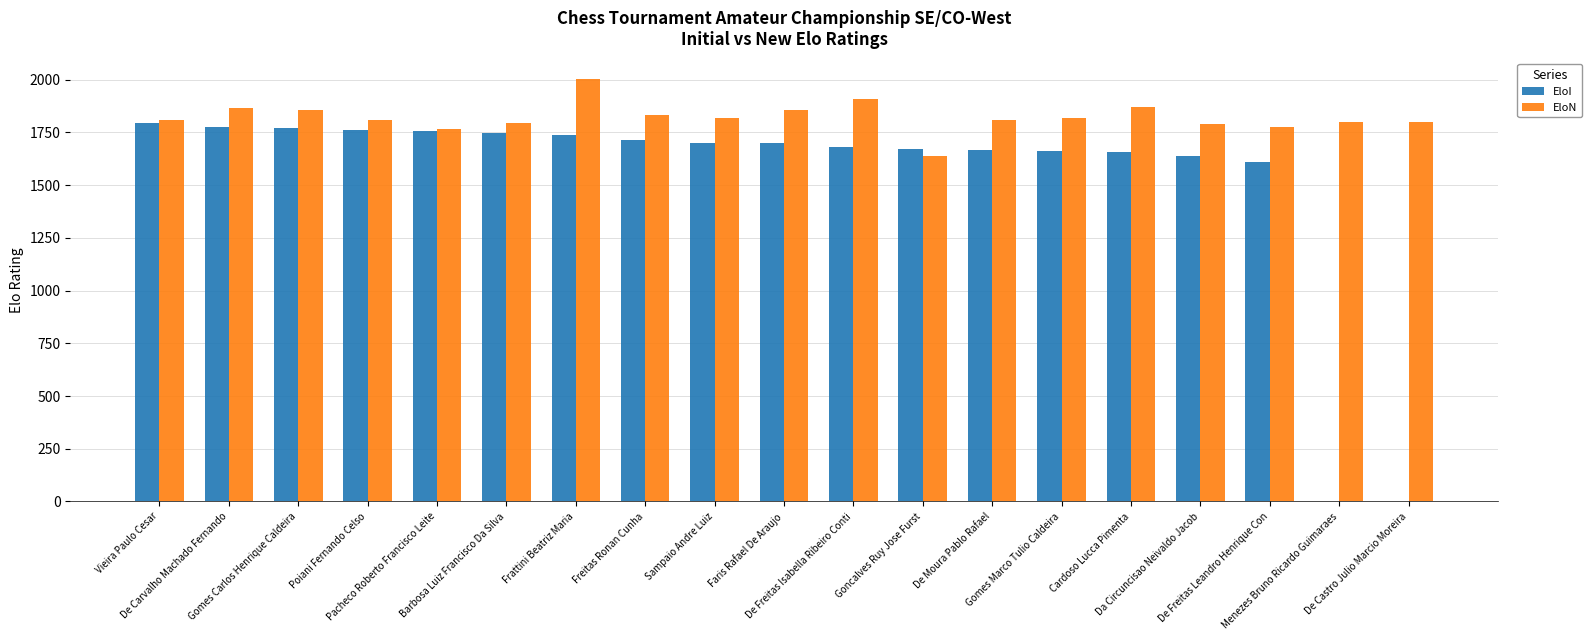

What is the greatest value displayed?

2002